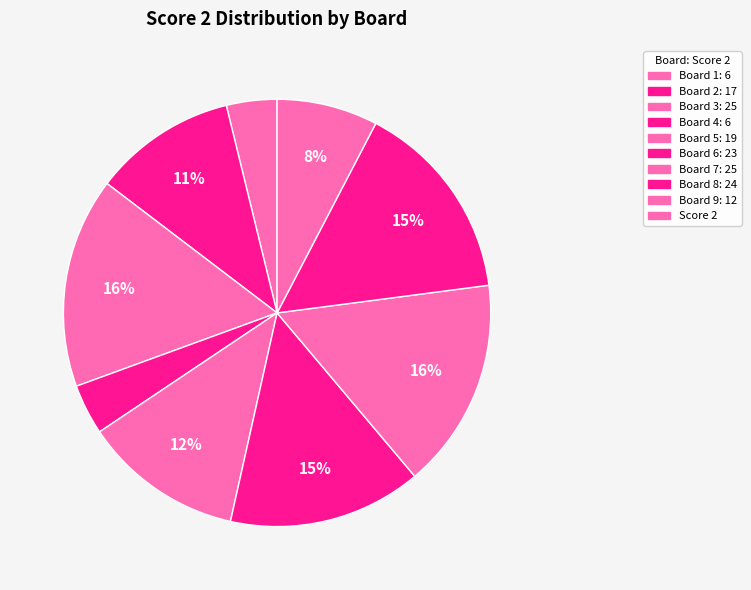

Is there any slice that represents more than half of the pie?

No